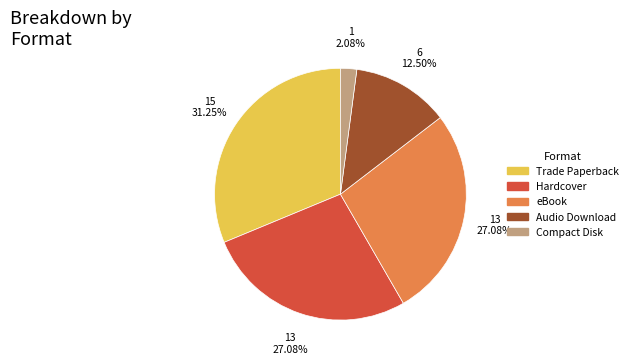

The eBook slice represents 27% of the pie. True or false?

True